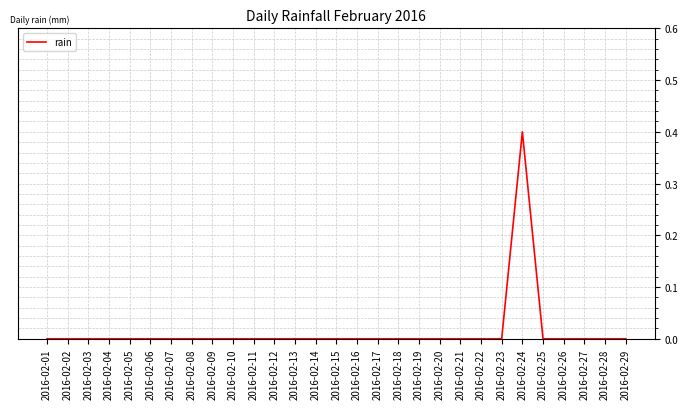

Reading left to right, extract all data points from this chart.

0.0	0.0	0.0	0.0	0.0	0.0	0.0	0.0	0.0	0.0	0.0	0.0	0.0	0.0	0.0	0.0	0.0	0.0	0.0	0.0	0.0	0.0	0.0	0.4	0.0	0.0	0.0	0.0	0.0